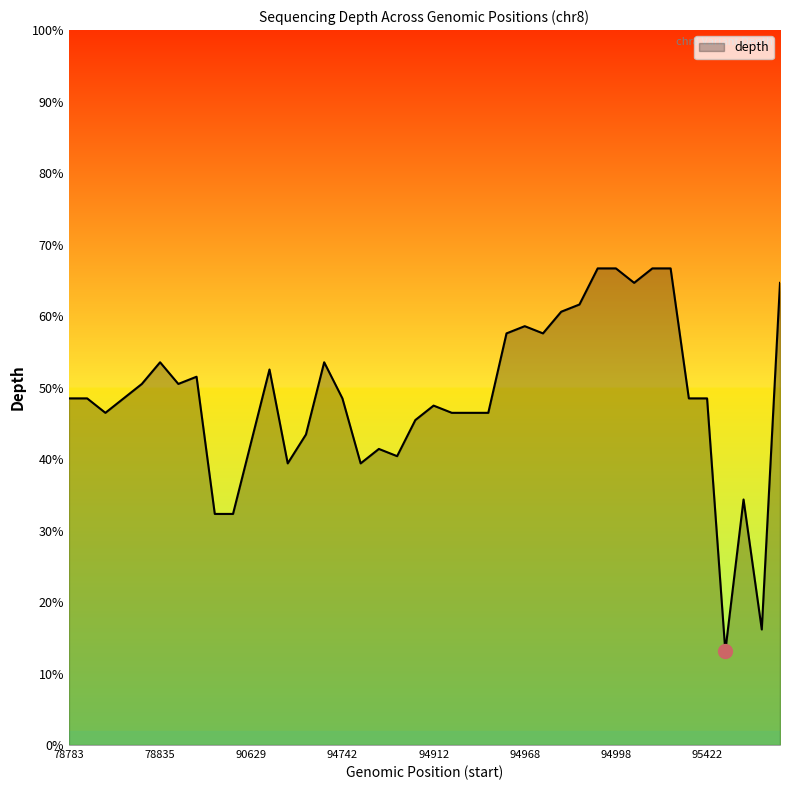

What is the sum of all values?

1929